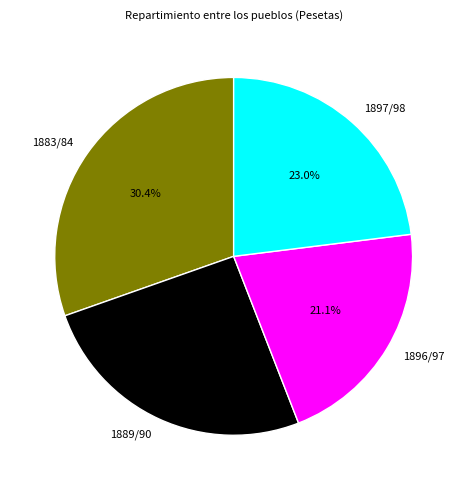

Which slice is the largest?

1883/84